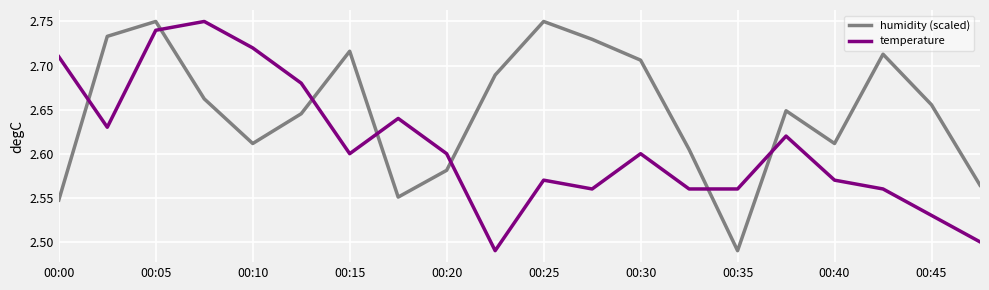

What is the sum of all temperature values?

52.2